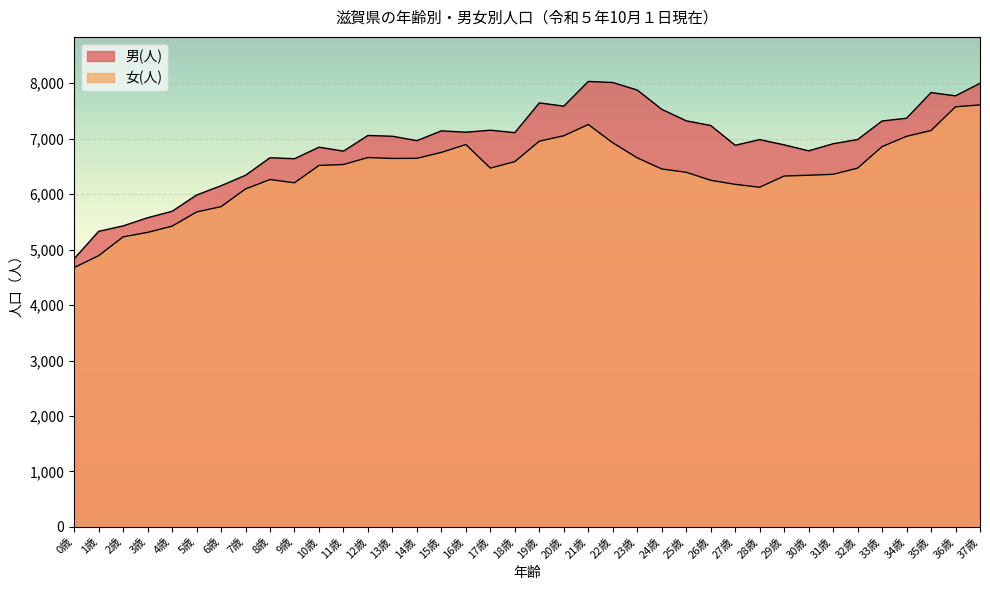

Does the chart display data point markers on the line(s)?

No